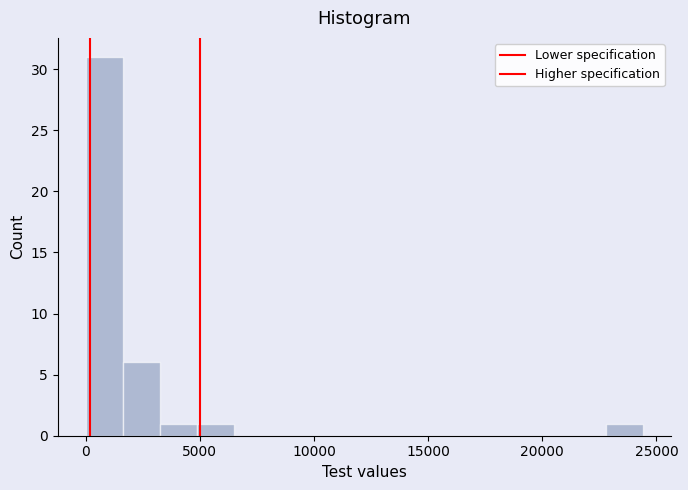

Around what value on the x-axis is the tallest bar? Give the approximate position of its centre, as read against the axis.

1000